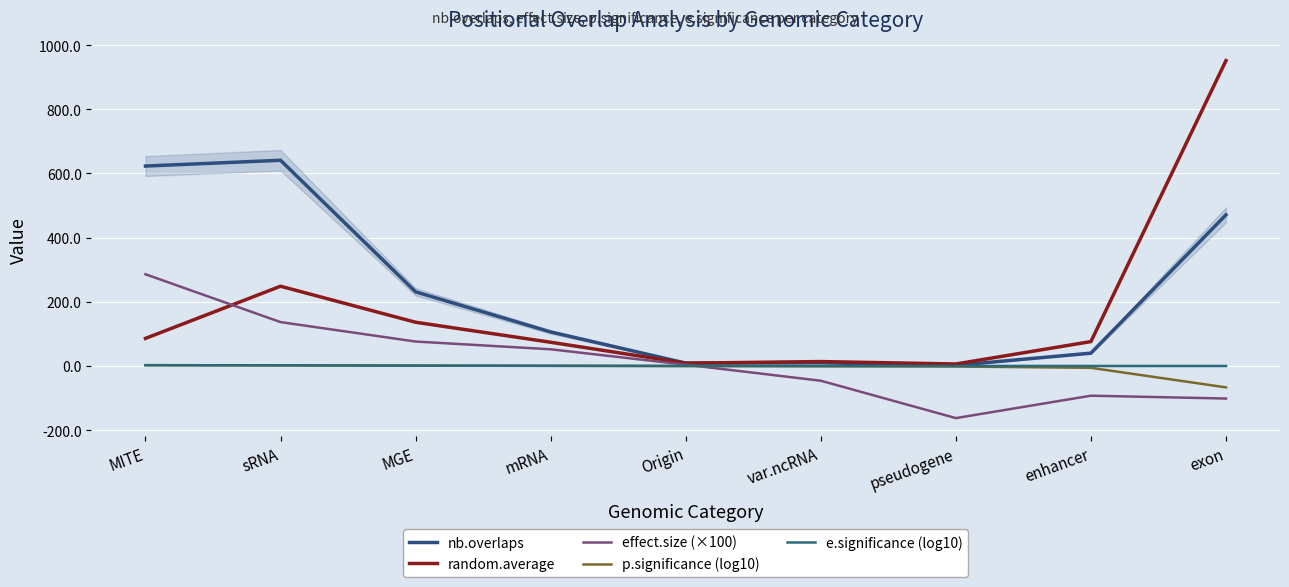

Is the value of random.average at MGE greater than the value of nb.overlaps at pseudogene?

Yes